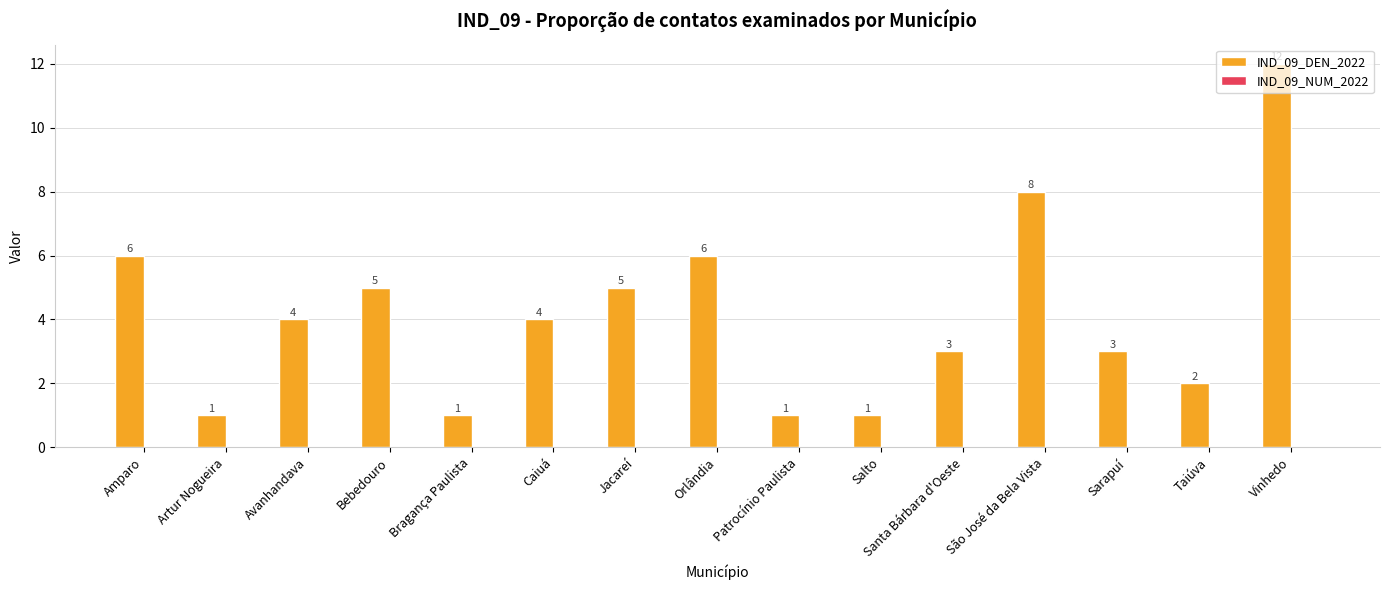

How many categories are shown in the chart?

15